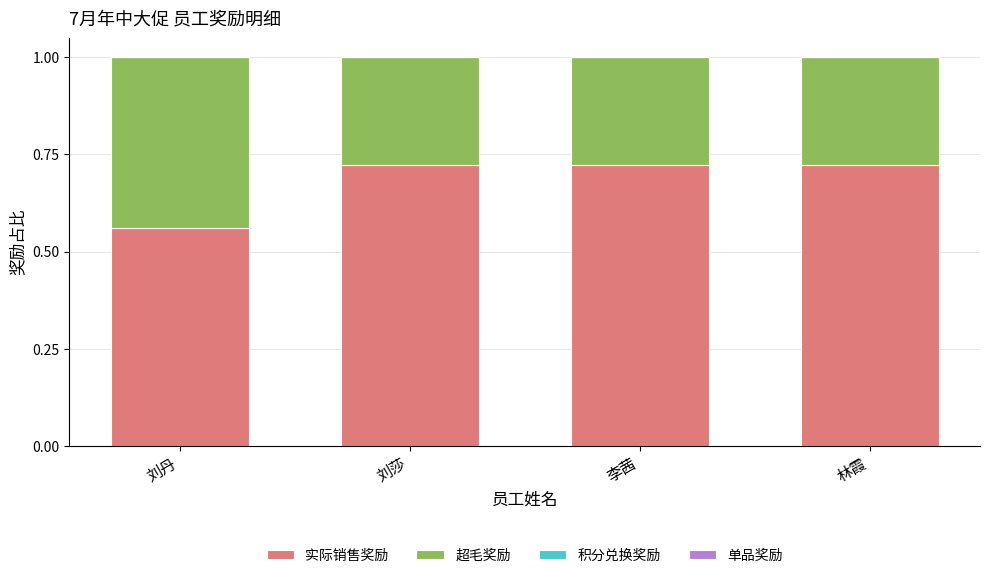

What is the sum of all 实际销售奖励 values?

2.7